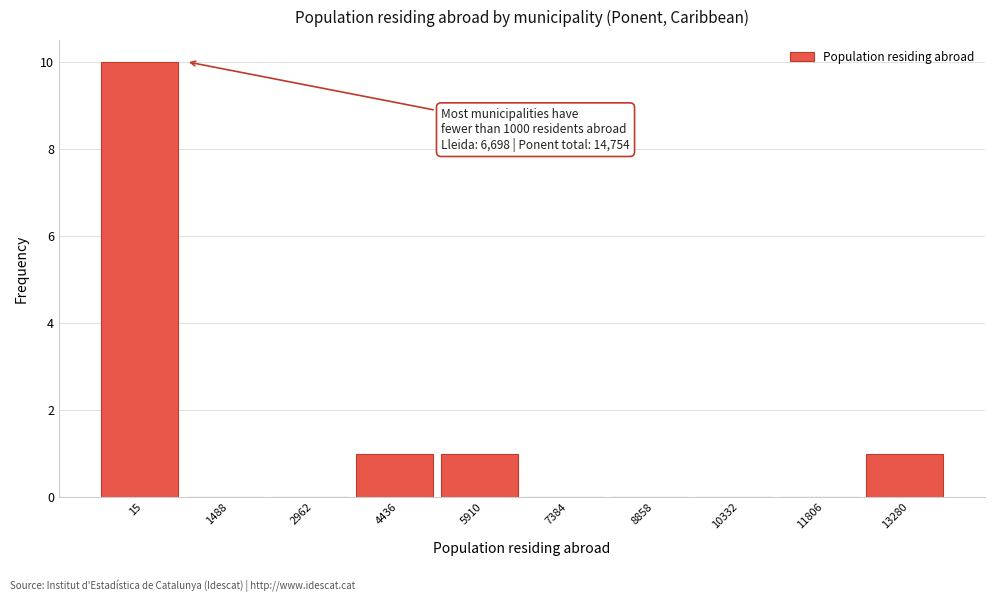

Reading left to right, extract all data points from this chart.

15=10	1488=0	2962=0	4436=1	5910=1	7384=0	8858=0	10332=0	11806=0	13280=1